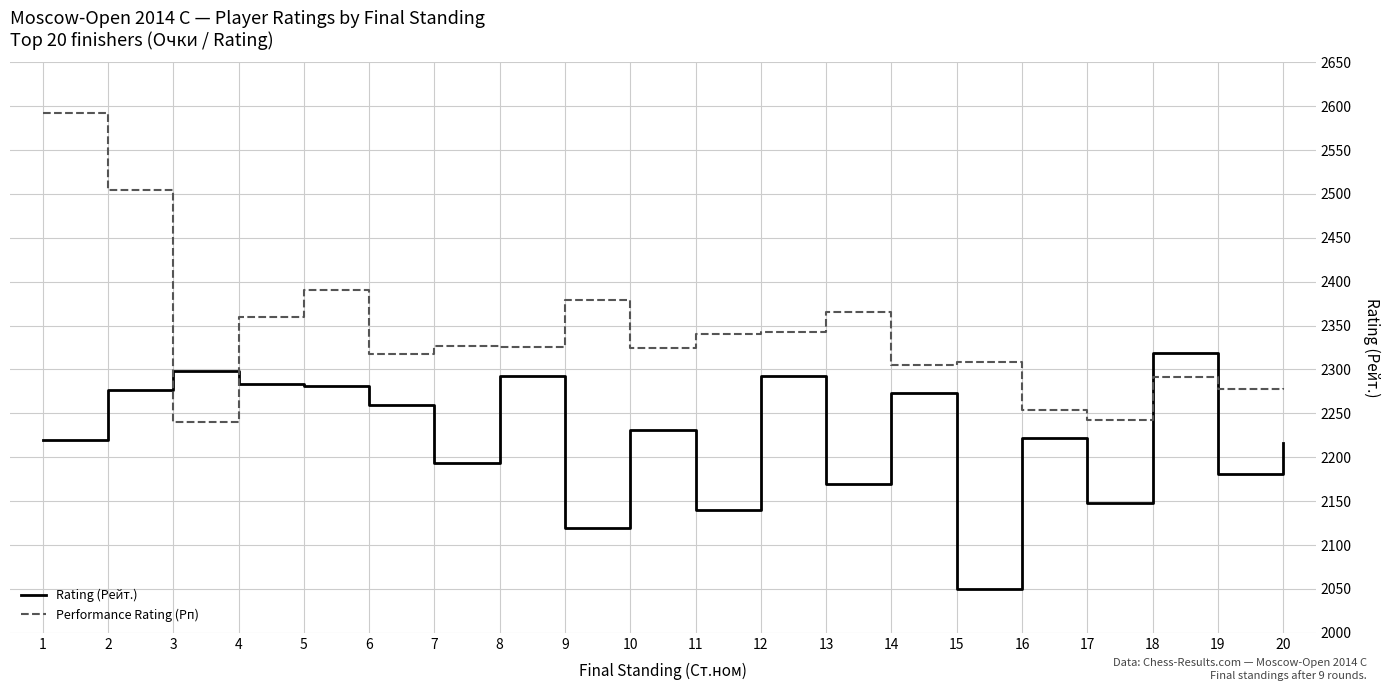

Which series changed the most between 3 and 11?

Rating (Рейт.)